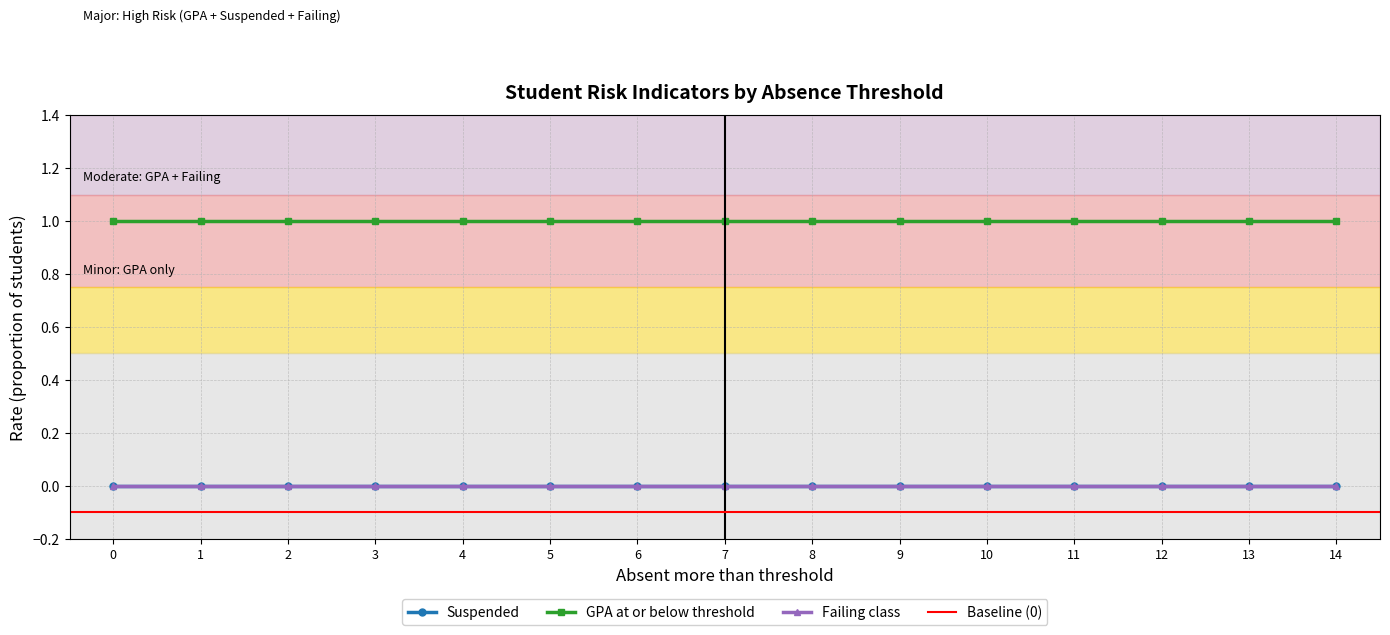

What is the total value across all series at 0?

1